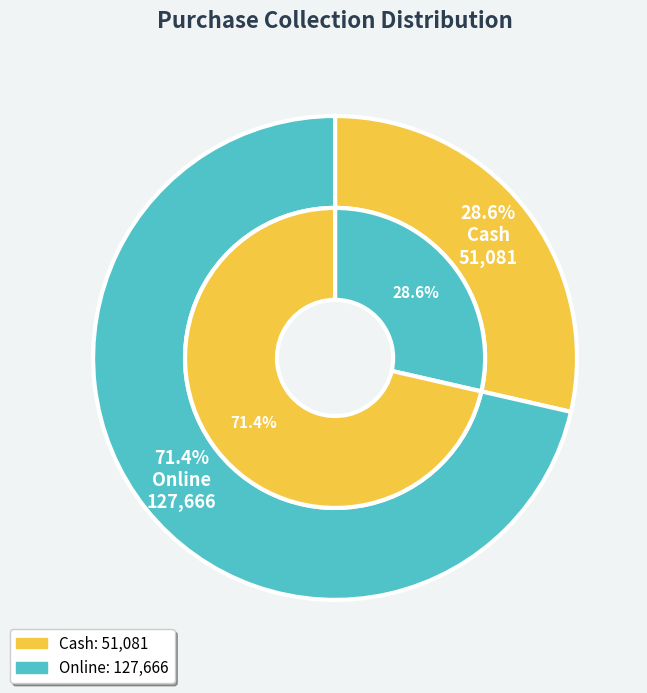

How many segments does this pie chart have?

2